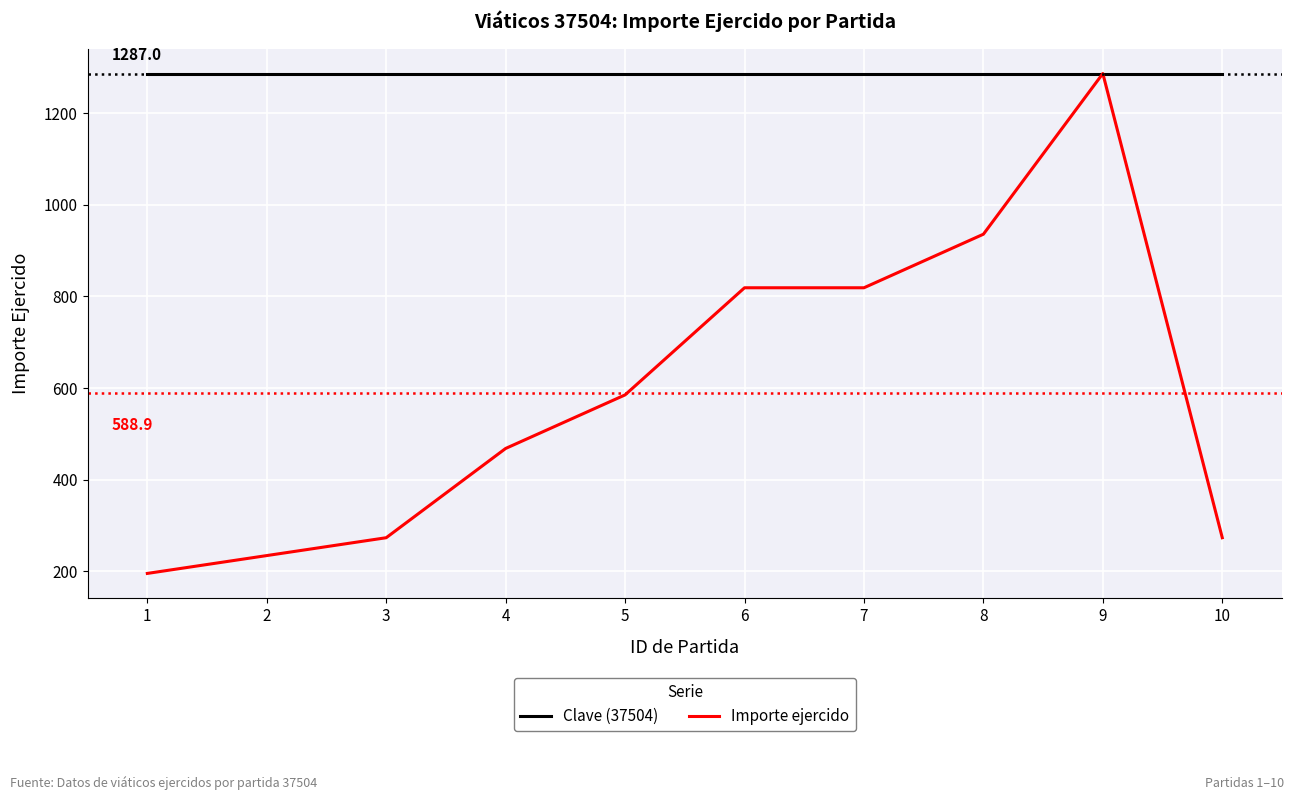

Read the Importe ejercido value at 9, to the nearest 50.

1300